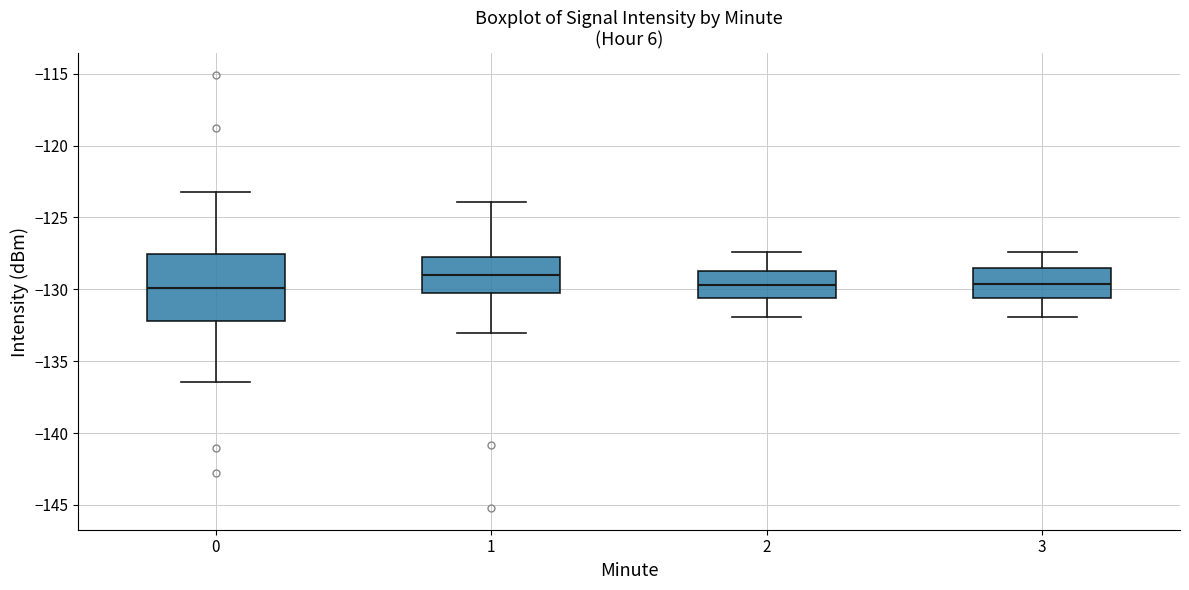

Which box is the tallest, from its lower edge to its upper edge?

0